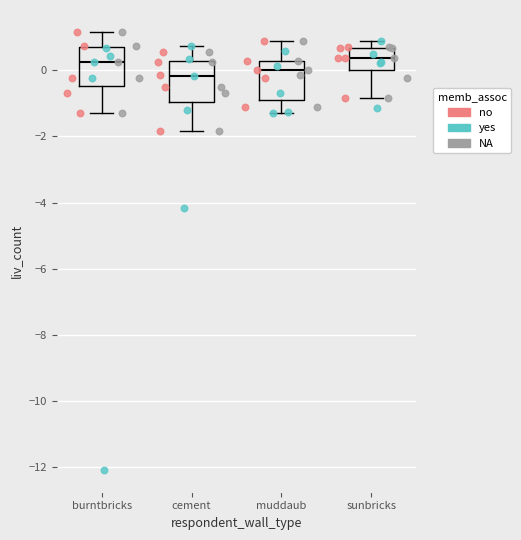

Where is the lower edge of the box for burntbricks on the y-axis? The values are not printed on the chart, so give them approximately, as read against the axis.

-0.4